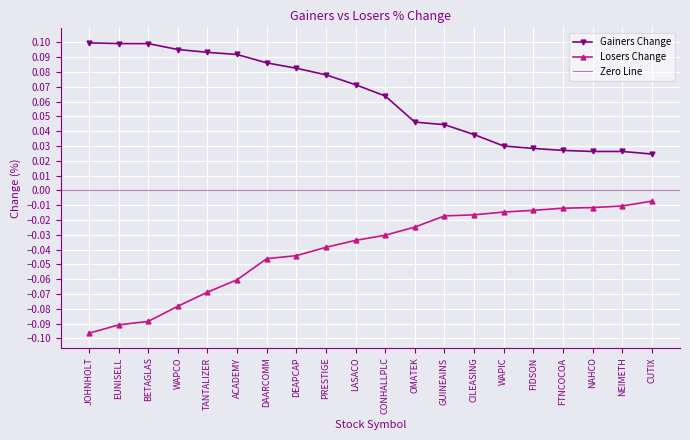

What is the difference between the maximum and minimum values in the Losers Change series?

0.1